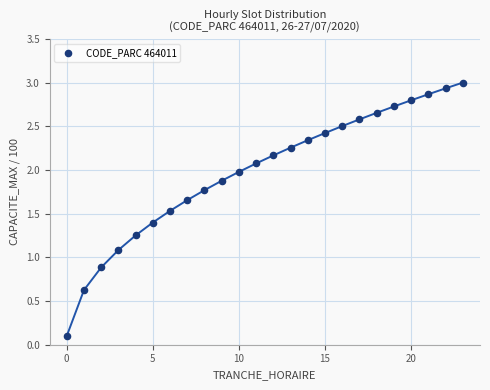

What is the range of Y values (max minus min)?

2.9